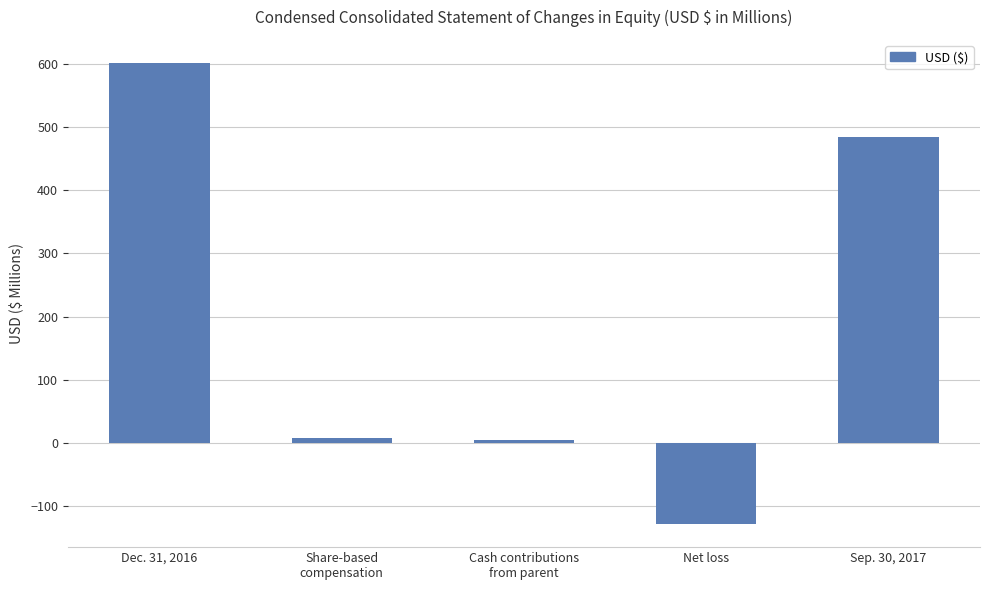

How many values are below 7?

2